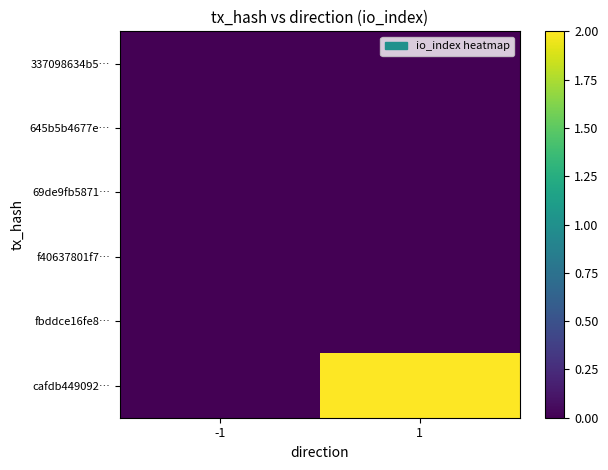

At -1, list the series in order from smallest to largest.

337098634b5…, 645b5b4677e…, 69de9fb5871…, f40637801f7…, fbddce16fe8…, cafdb449092…